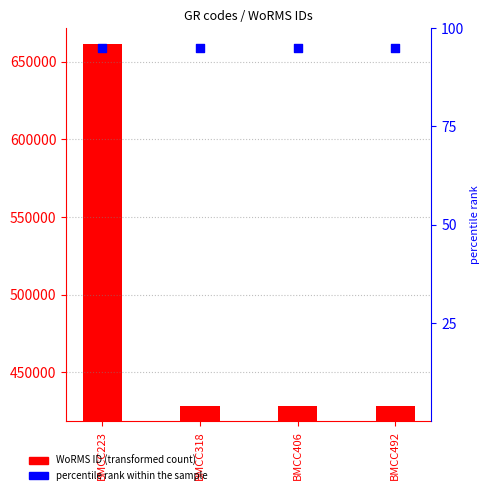

What are all the series names shown in the legend?

WoRMS ID, percentile rank within the sample